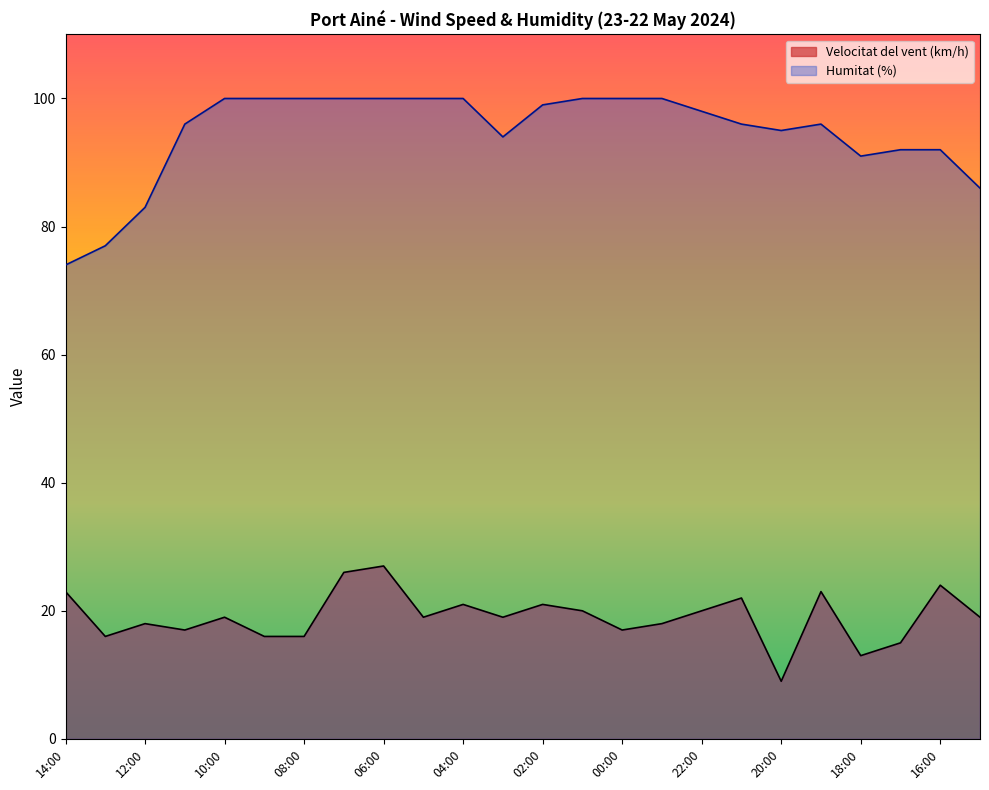

Rank the series by their average value, from lowest to highest.

Velocitat del vent (km/h), Humitat (%)